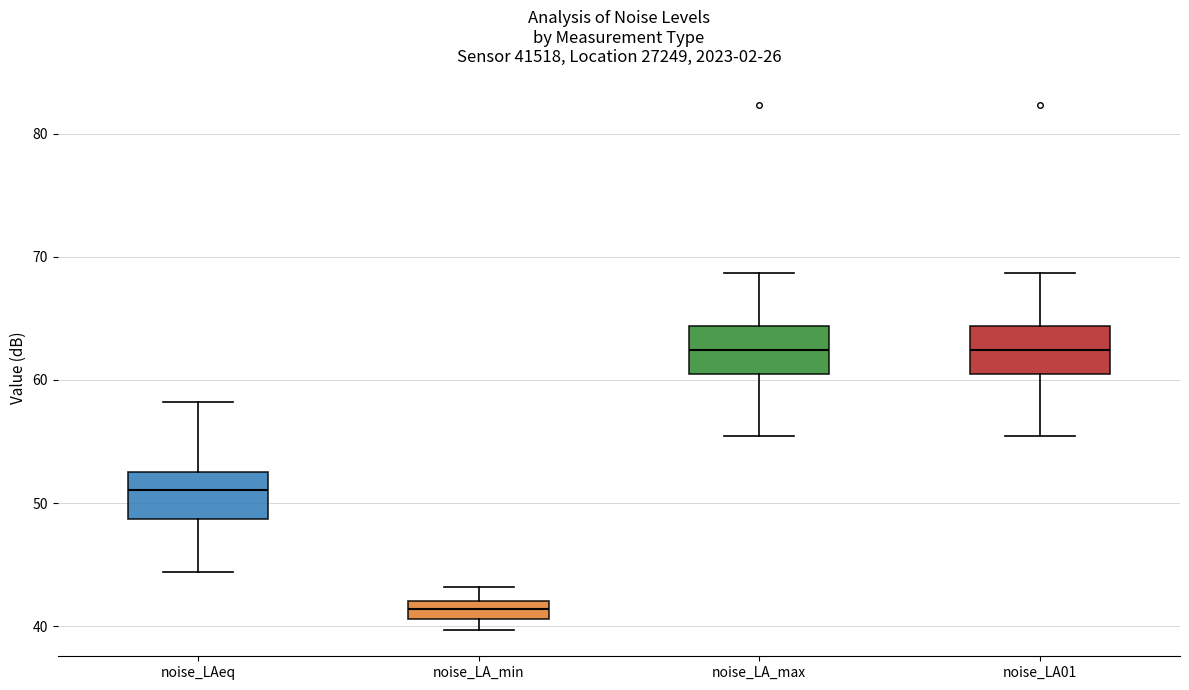

Where does the median line of the box for noise_LAeq sit on the y-axis? The values are not printed on the chart, so give them approximately, as read against the axis.

51